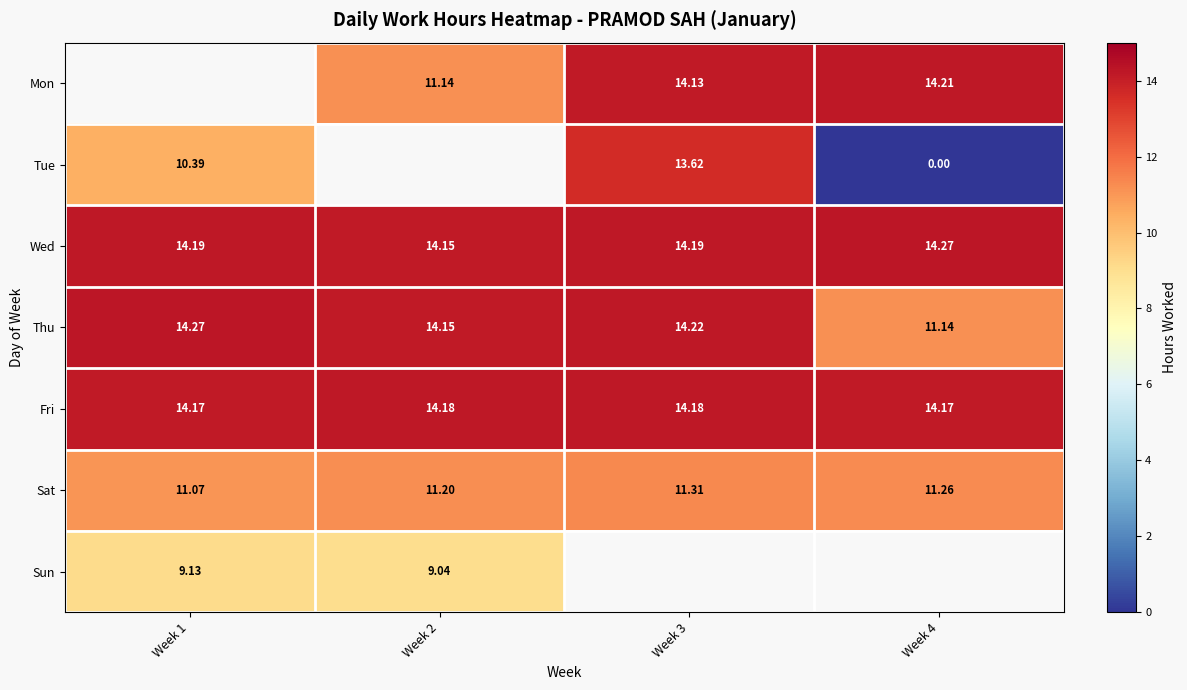

Is the value of Tue at Week 3 greater than the value of Mon at Week 4?

No